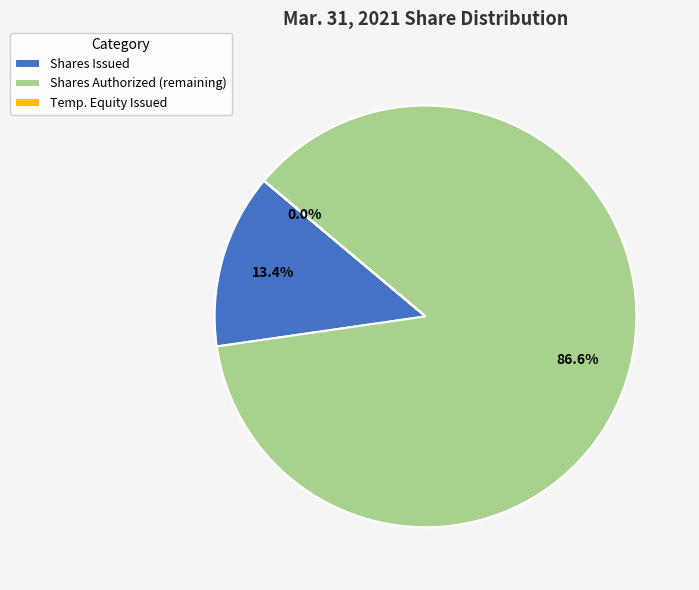

What is the largest slice in the pie chart?

Shares Authorized (remaining)